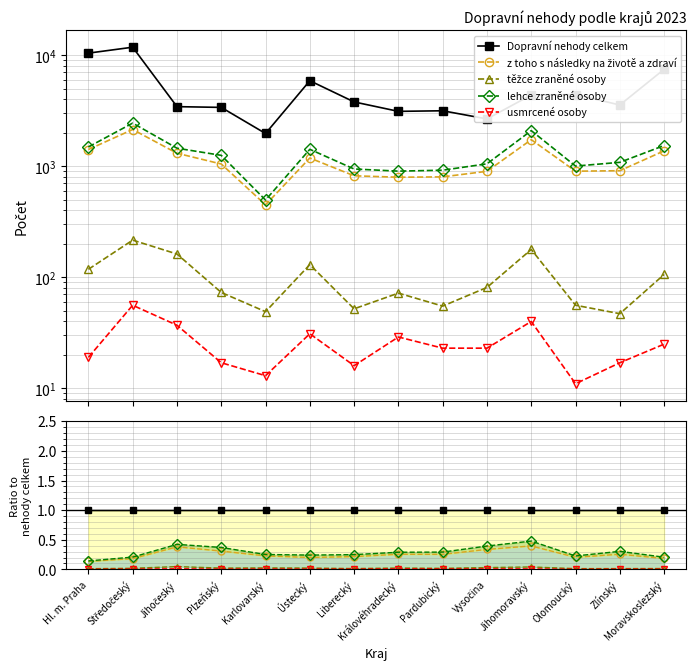

How many usmrcené osoby values are between 0 and 1?

14